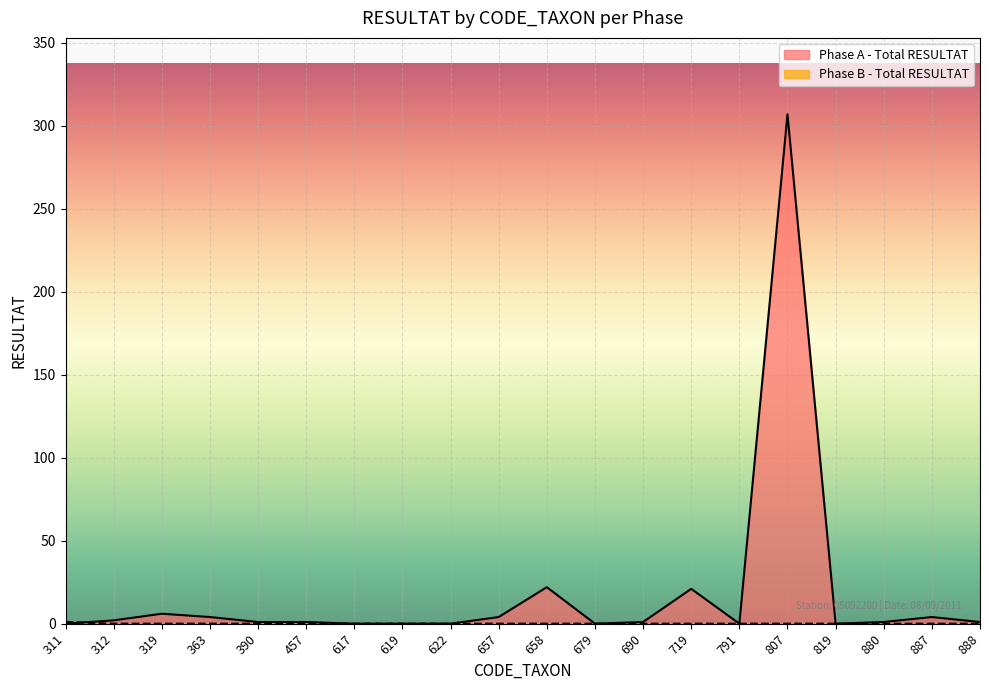

True or false: Phase B - Total RESULTAT has more than 0 points higher than both neighbors.

False